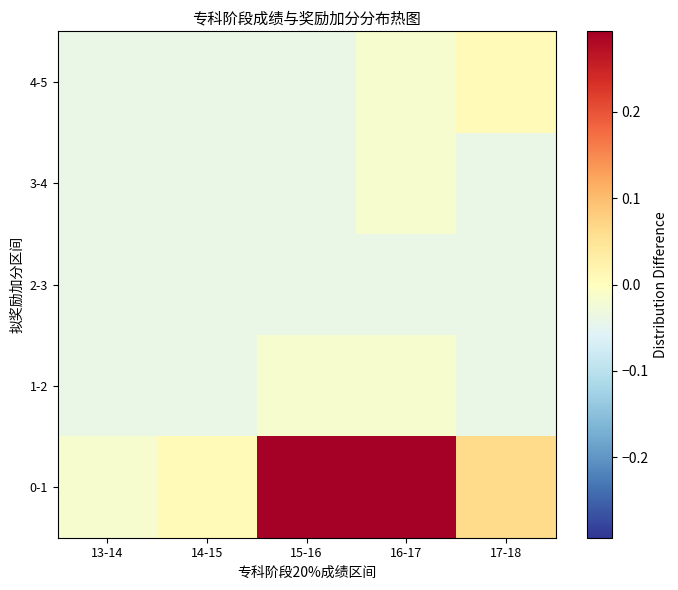

Between 15-16 and 14-15, which is larger?

15-16